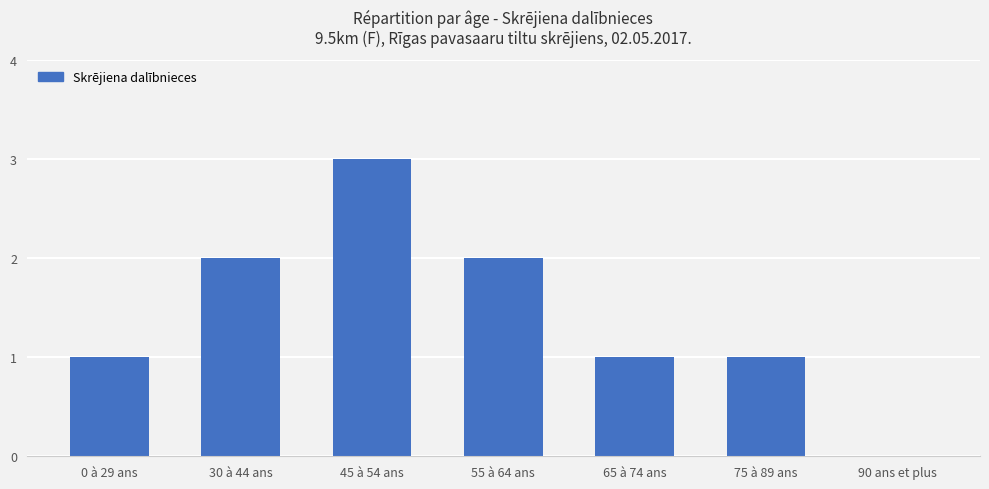

Between 90 ans et plus and 75 à 89 ans, which is larger?

75 à 89 ans